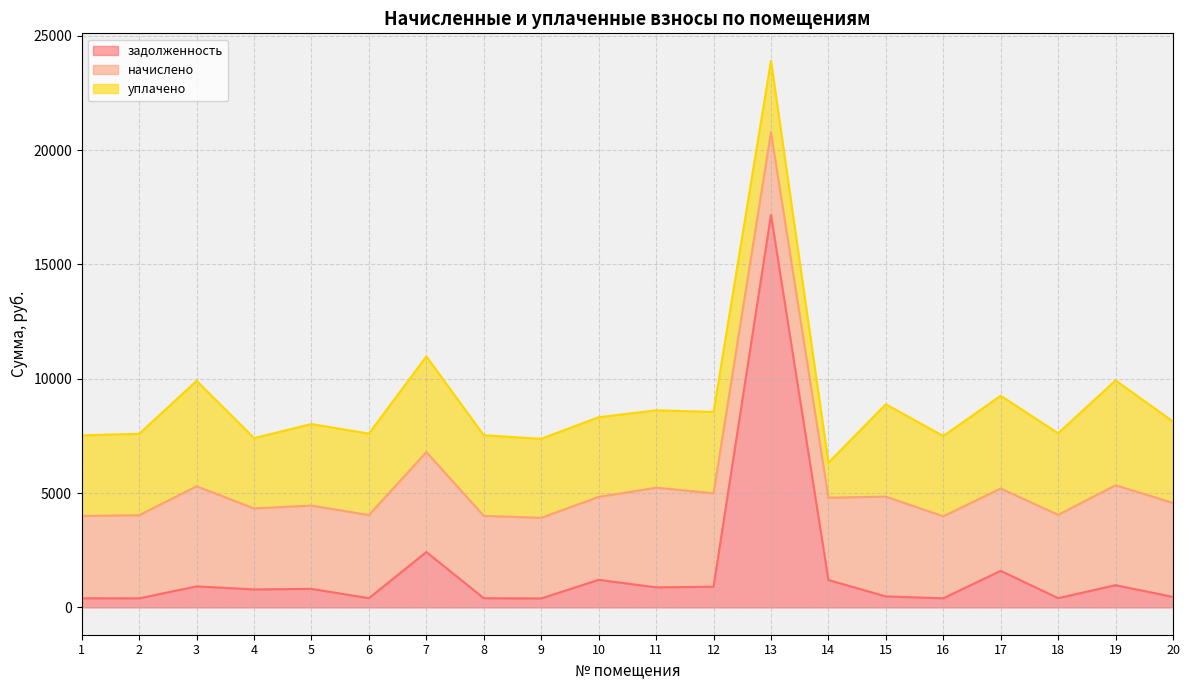

Between 8 and 10, which series saw the biggest shift?

задолженность